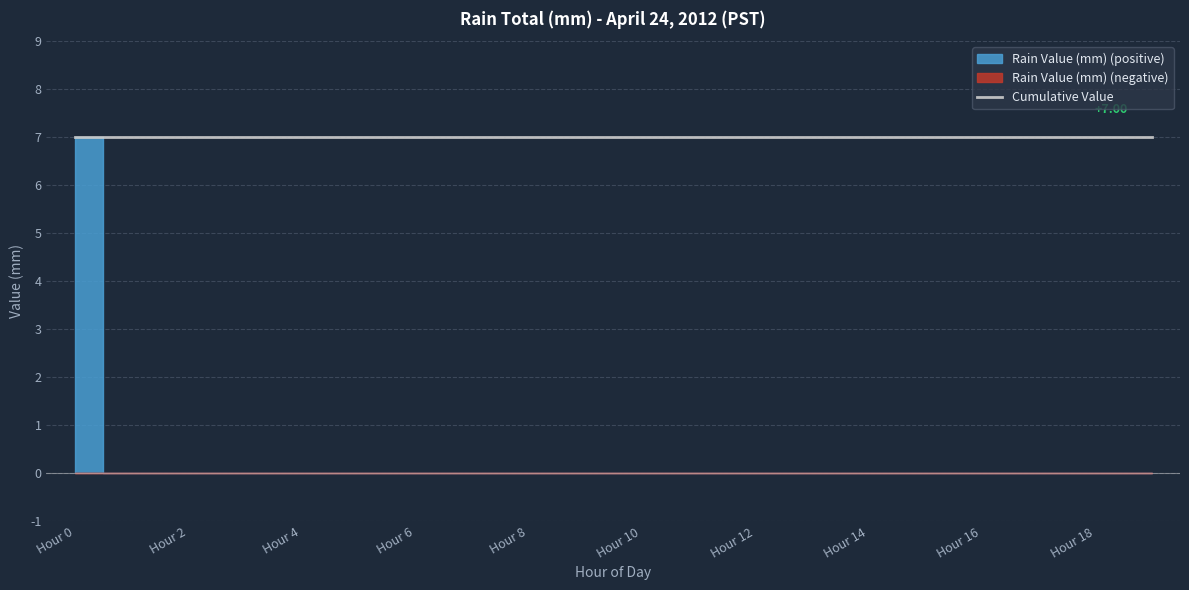

Does the chart have visible grid lines?

Yes